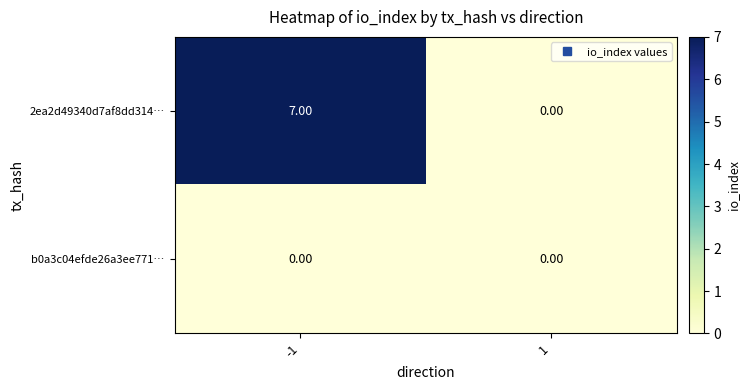

What is the difference between the maximum and minimum values in the 2ea2d49340d7af8dd314… series?

7